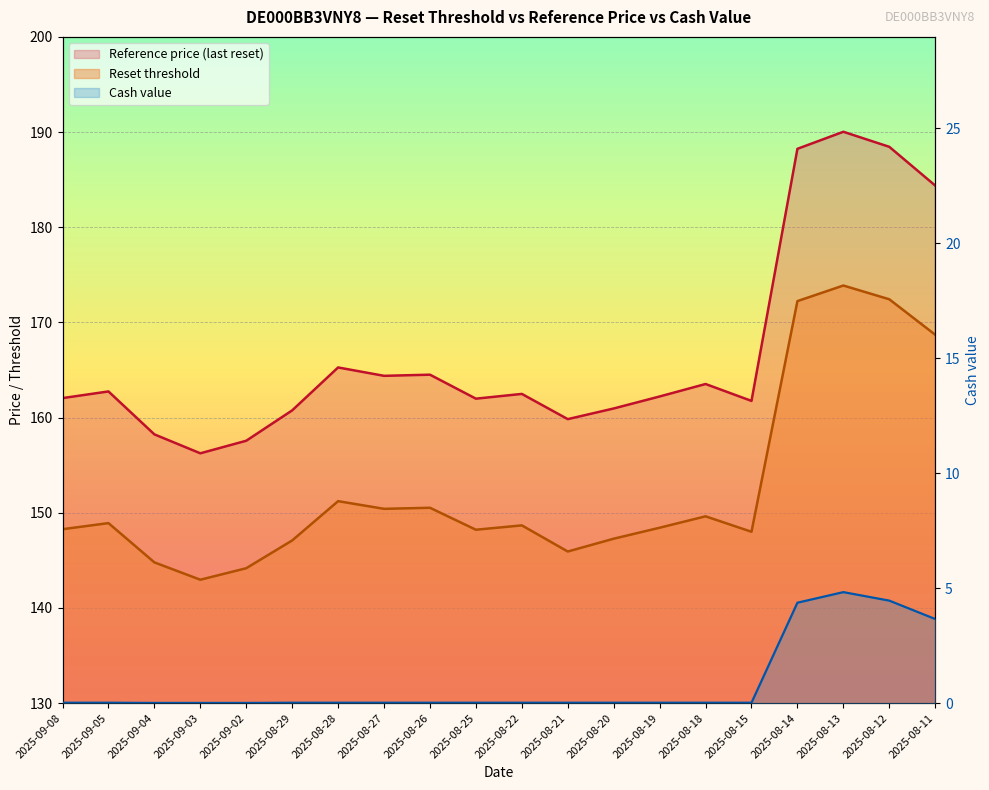

What is the maximum value shown in the chart?

190.0